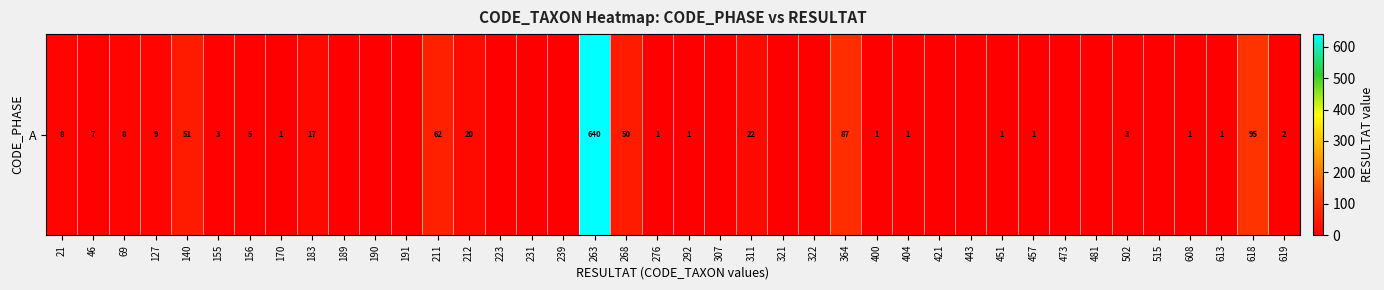

The value at 191 is 0. True or false?

True